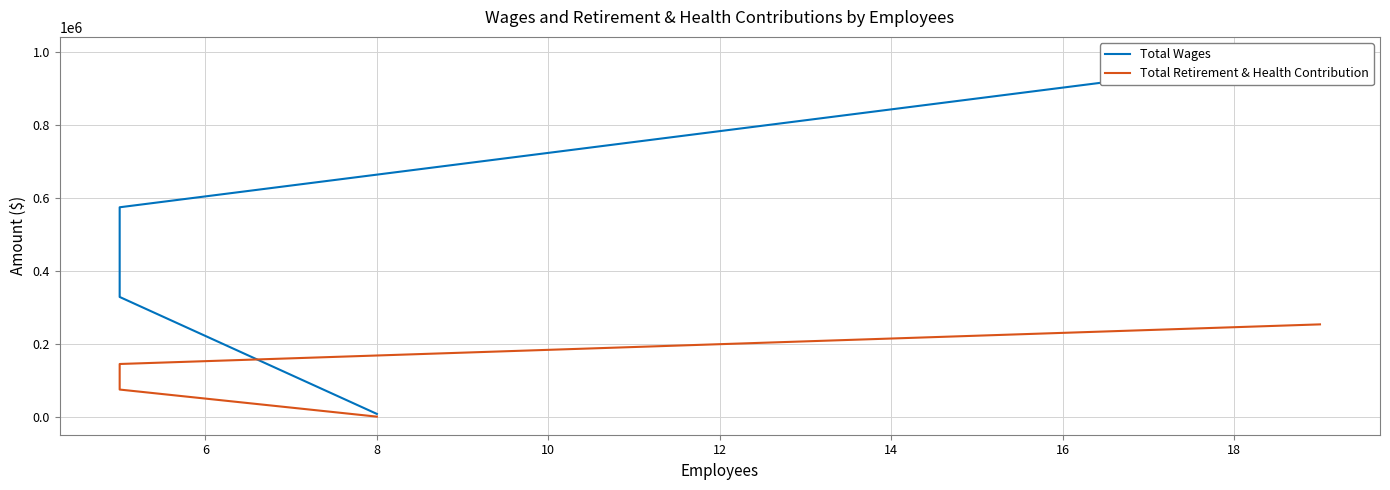

What is the maximum value shown in the chart?

992521